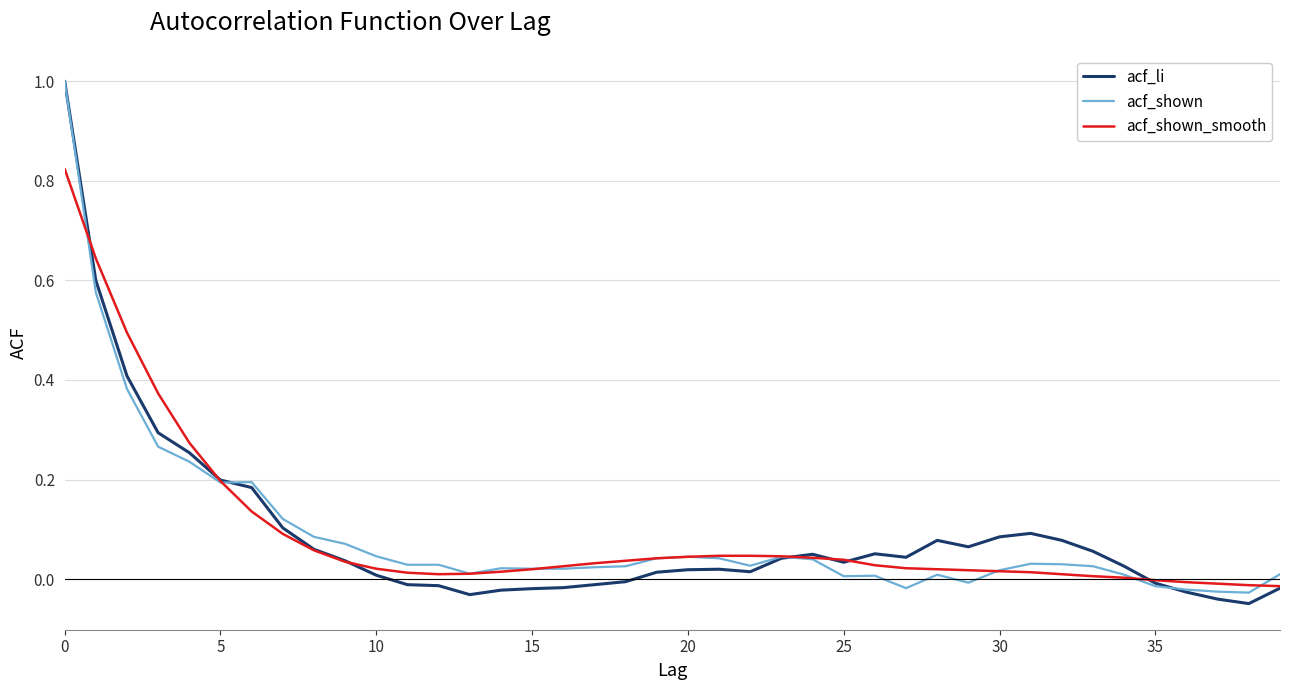

What is the greatest value displayed?

1.0